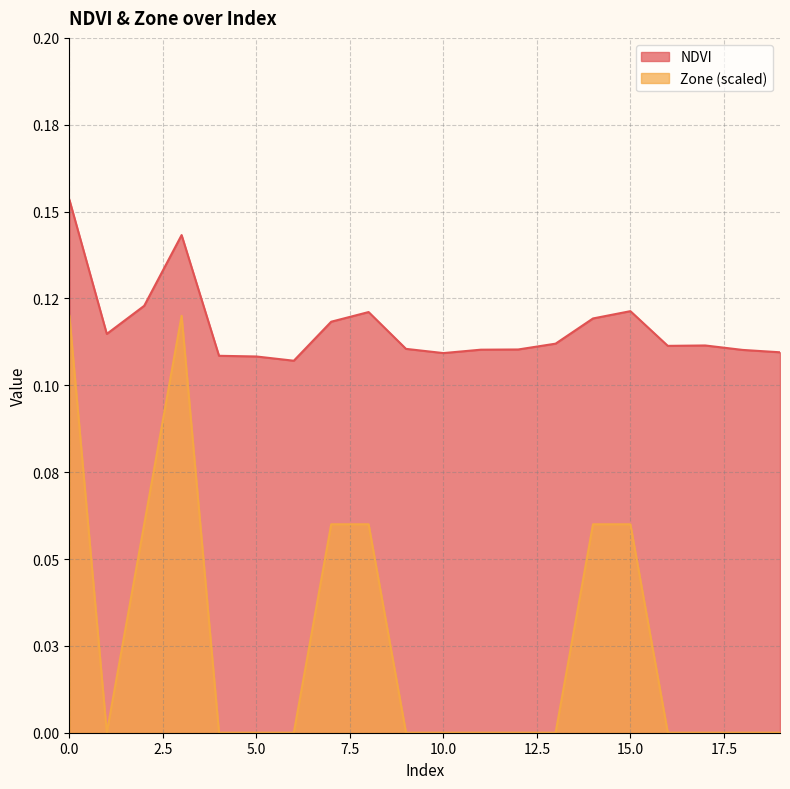

True or false: Zone has a value of 0.1 at 8.

True